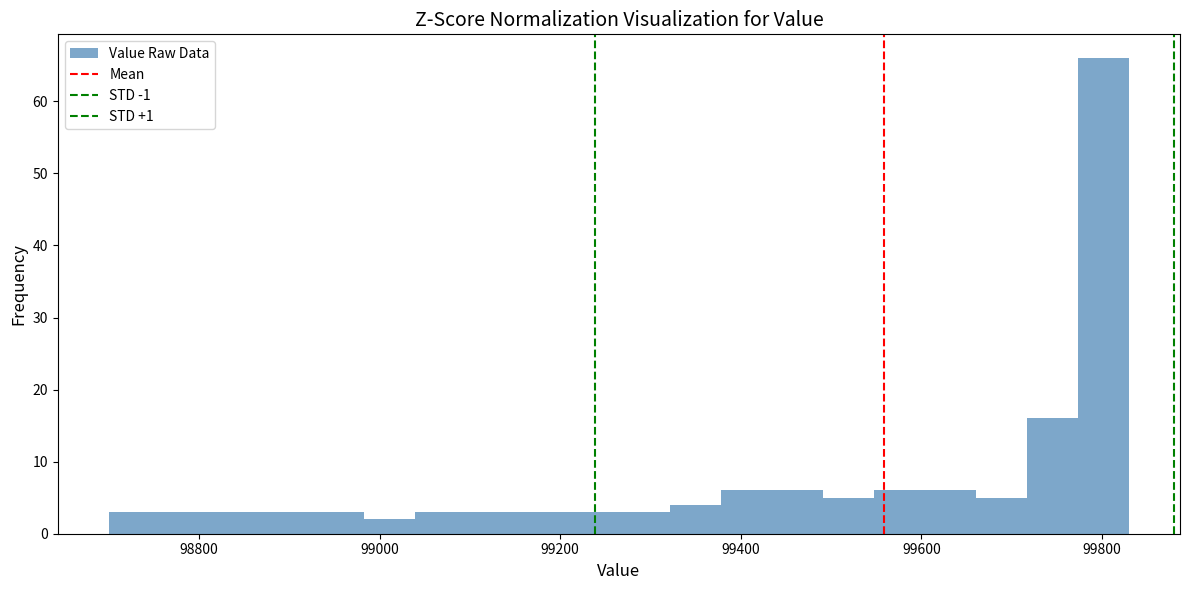

Around what value on the x-axis is the tallest bar? Give the approximate position of its centre, as read against the axis.

99800